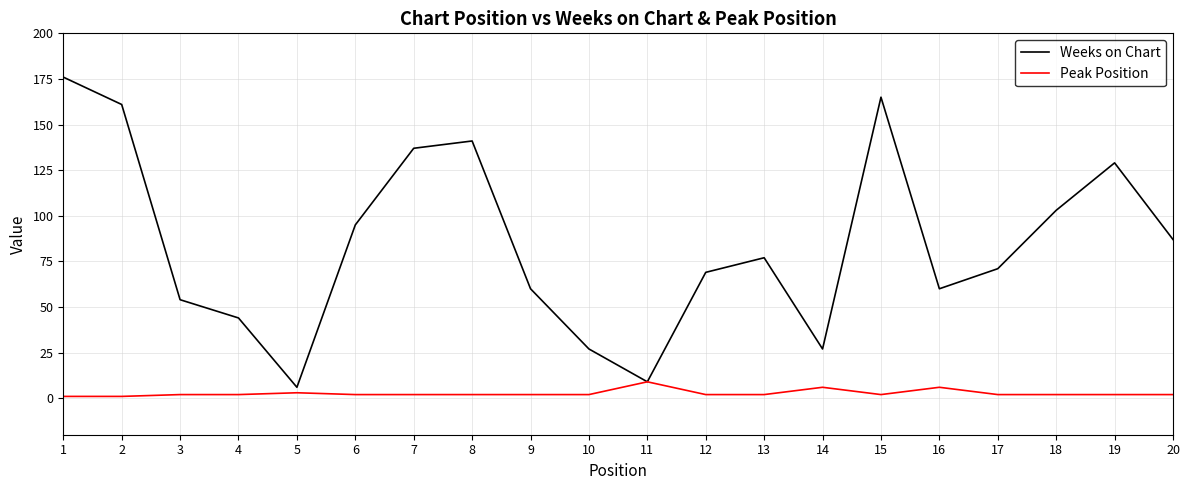

How many lines are shown in the chart?

2